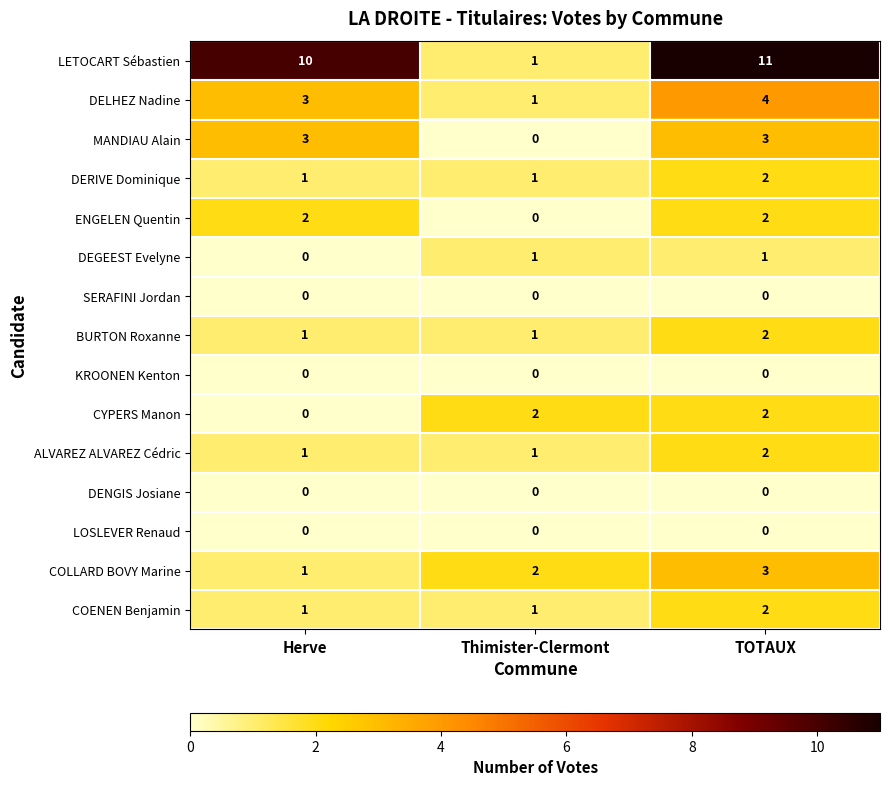

Which series has the largest range (max minus min)?

LETOCART Sébastien